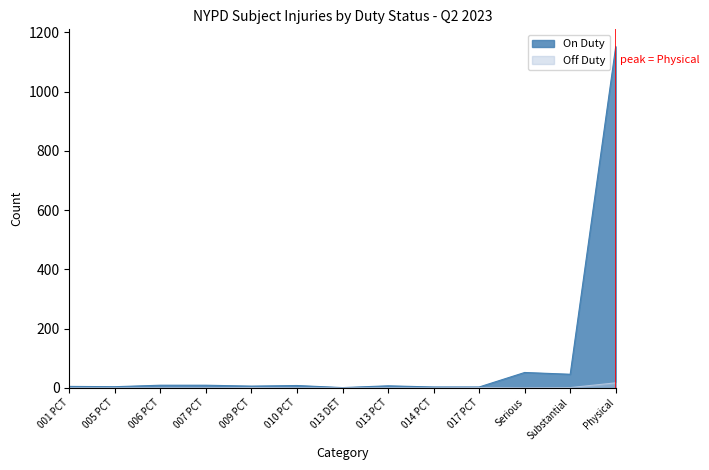

What is the difference between the On Duty values at 001 PCT and 005 PCT?

1